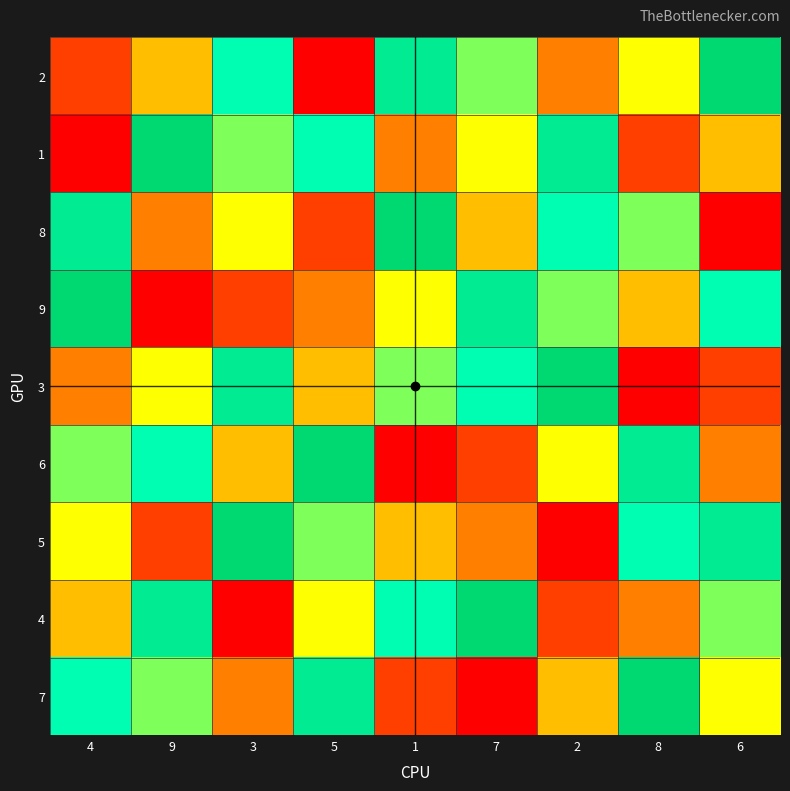

Rank the series by their maximum value, from highest to lowest.

2, 1, 8, 9, 3, 6, 5, 4, 7